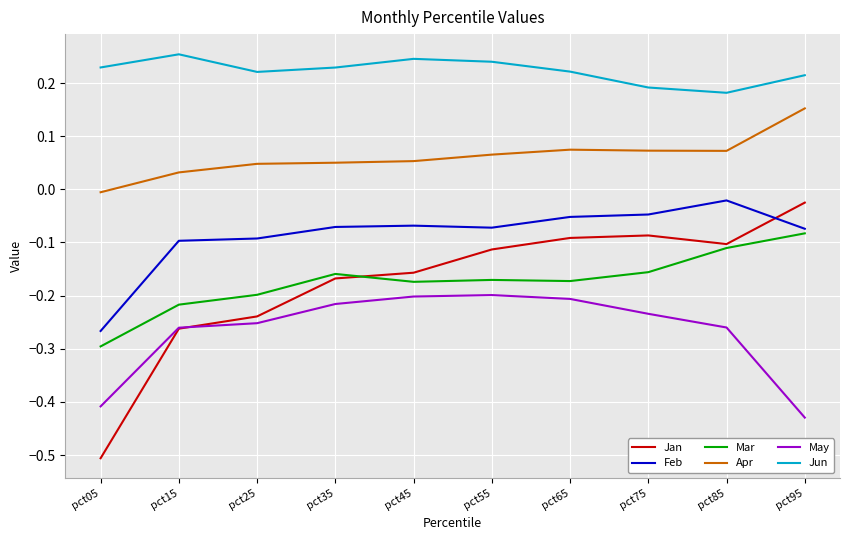

Which series has the widest spread of values?

Jan